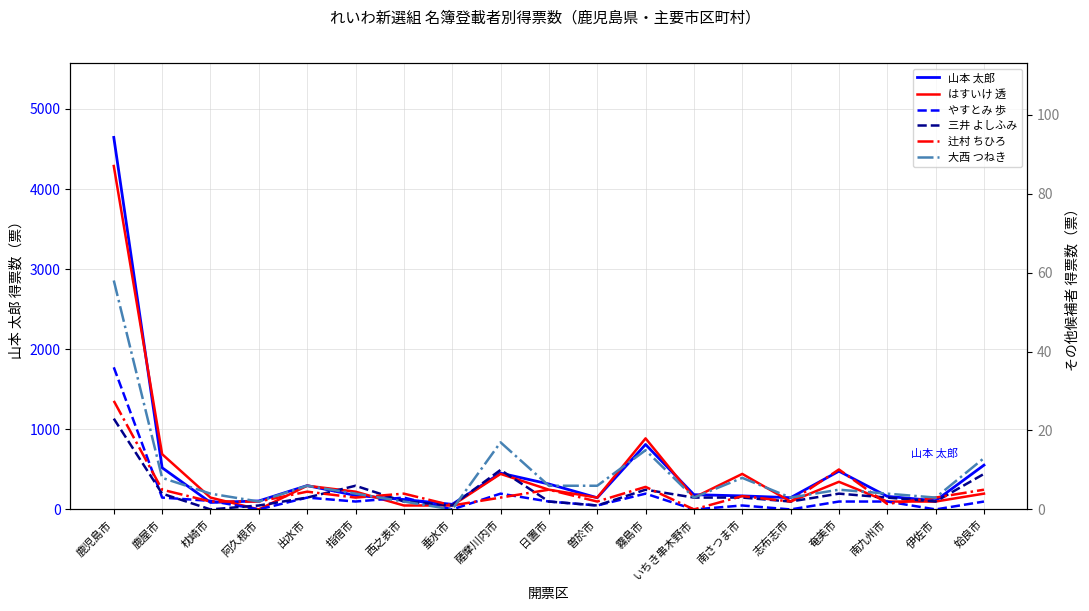

Count the number of data series in this chart.

6